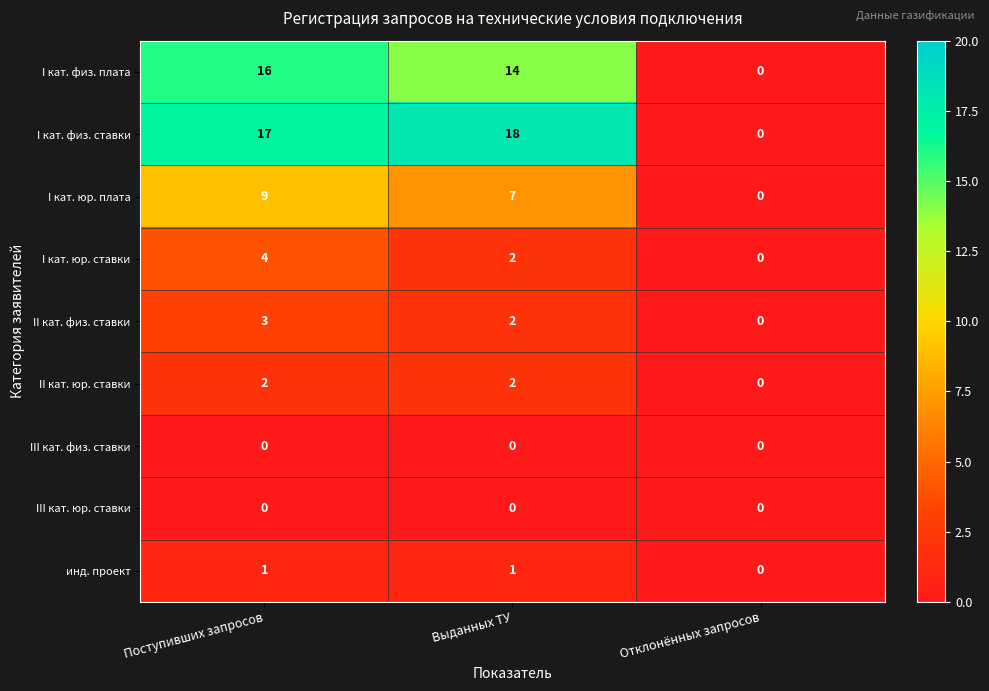

Rank the categories by II кат. физ. ставки value from highest to lowest.

Поступивших запросов, Выданных ТУ, Отклонённых запросов